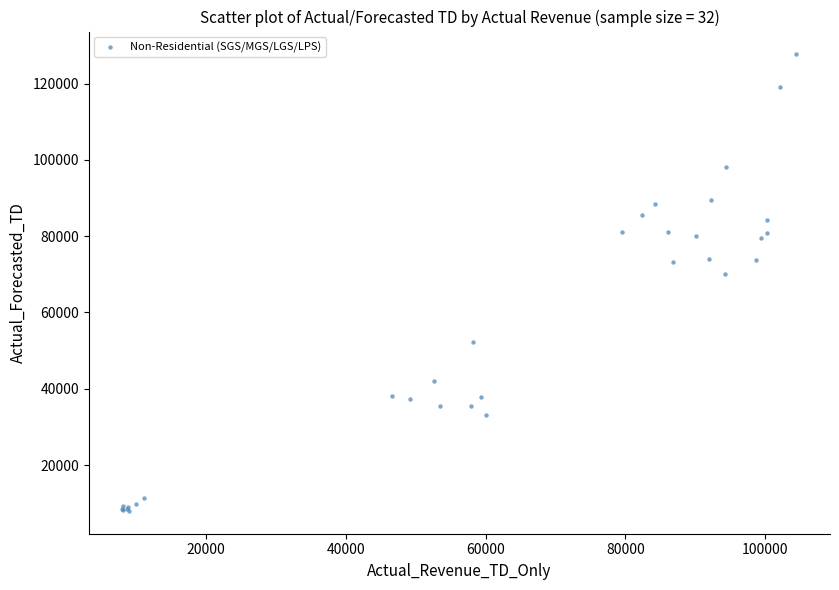

What Y value in the scatter plot is closest to 67812?

70145.6